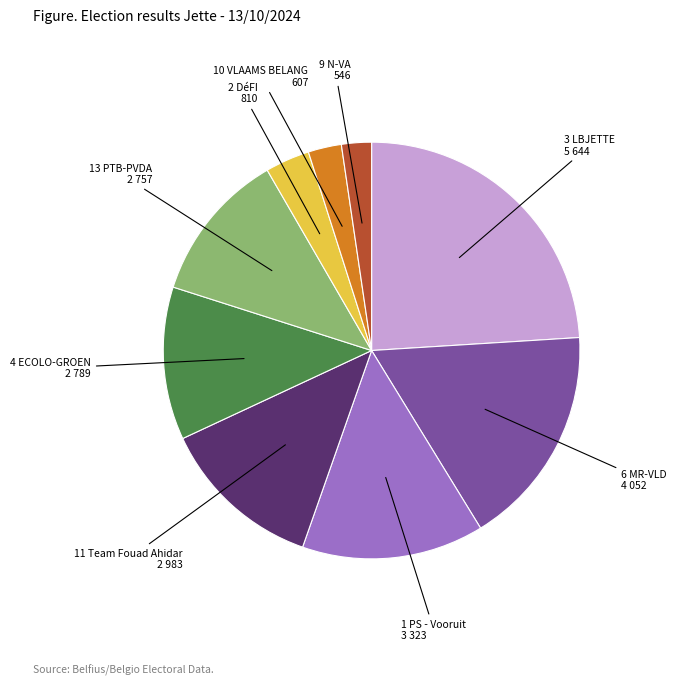

Is there any slice that represents more than half of the pie?

No